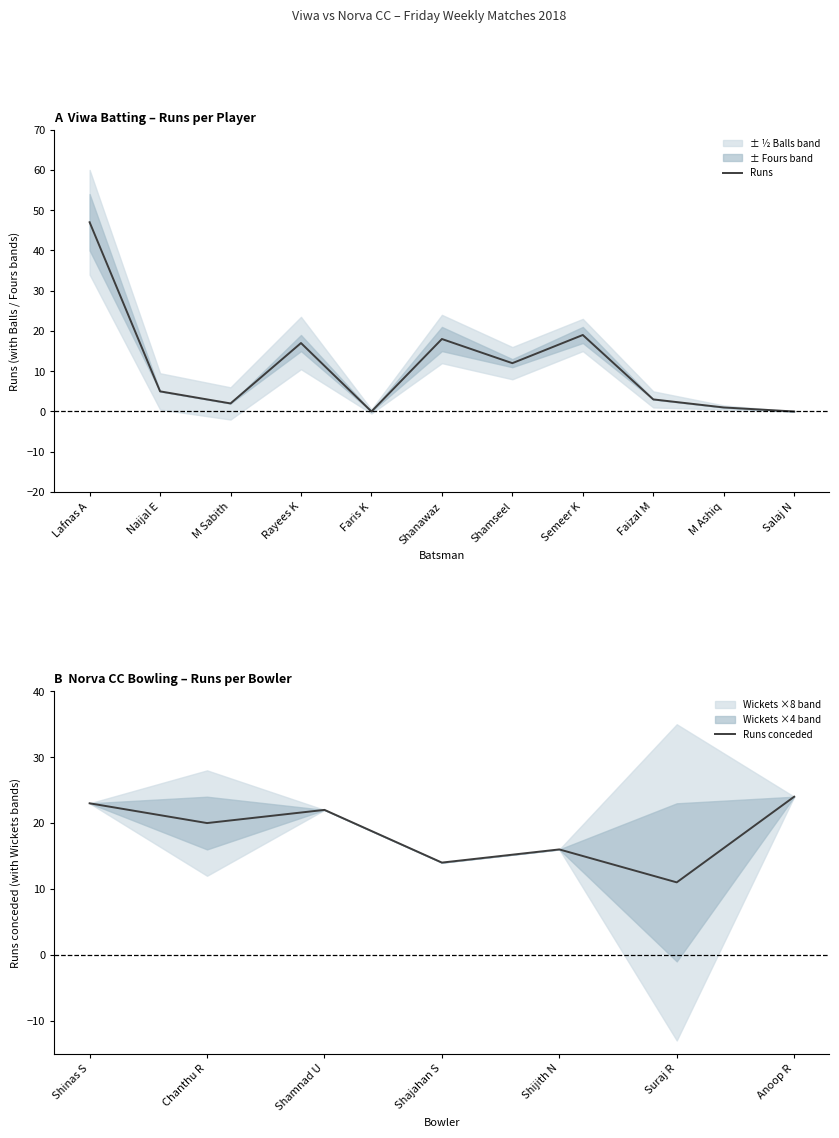

How many series are shown in this chart?

3